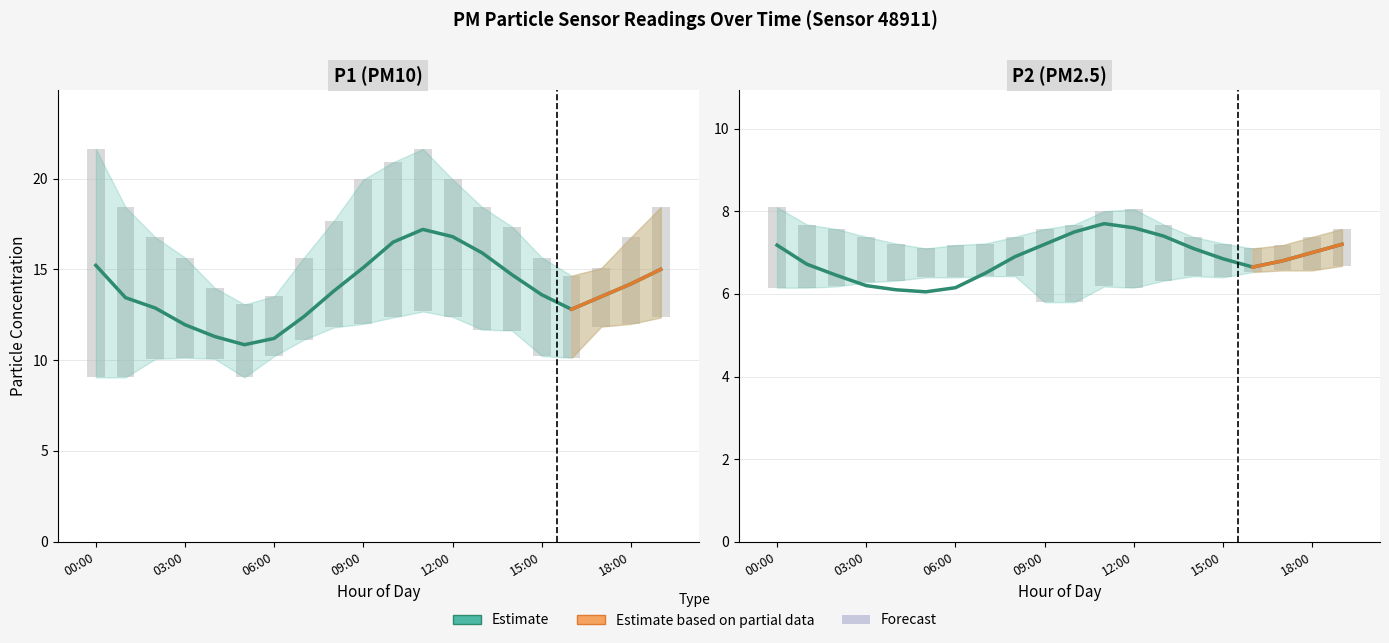

What is the sum of the P2_upper values at 19:00 and 18:00?

14.9